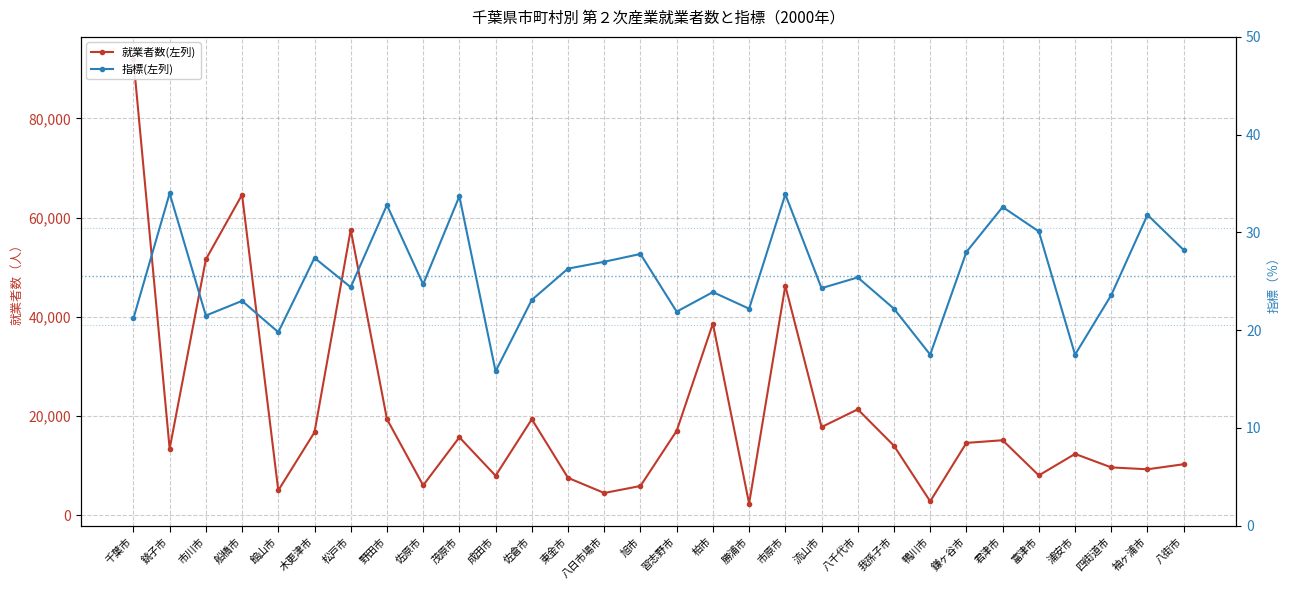

Reading left to right, transcribe all the data shown in this chart.

就業者数(左列): 91955.0	13393.0	51566.0	64615.0	4992.0	16718.0	57530.0	19373.0	6012.0	15701.0	7955.0	19351.0	7526.0	4472.0	5886.0	17001.0	38631.0	2343.0	46258.0	17766.0	21338.0	14000.0	2787.0	14574.0	15110.0	8020.0	12354.0	9632.0	9252.0	10275.0
指標(左列): 21.2	34.0	21.5	23.0	19.8	27.4	24.4	32.8	24.7	33.7	15.8	23.1	26.3	27.0	27.8	21.9	23.9	22.2	33.9	24.3	25.4	22.2	17.5	28.0	32.6	30.1	17.5	23.6	31.8	28.2